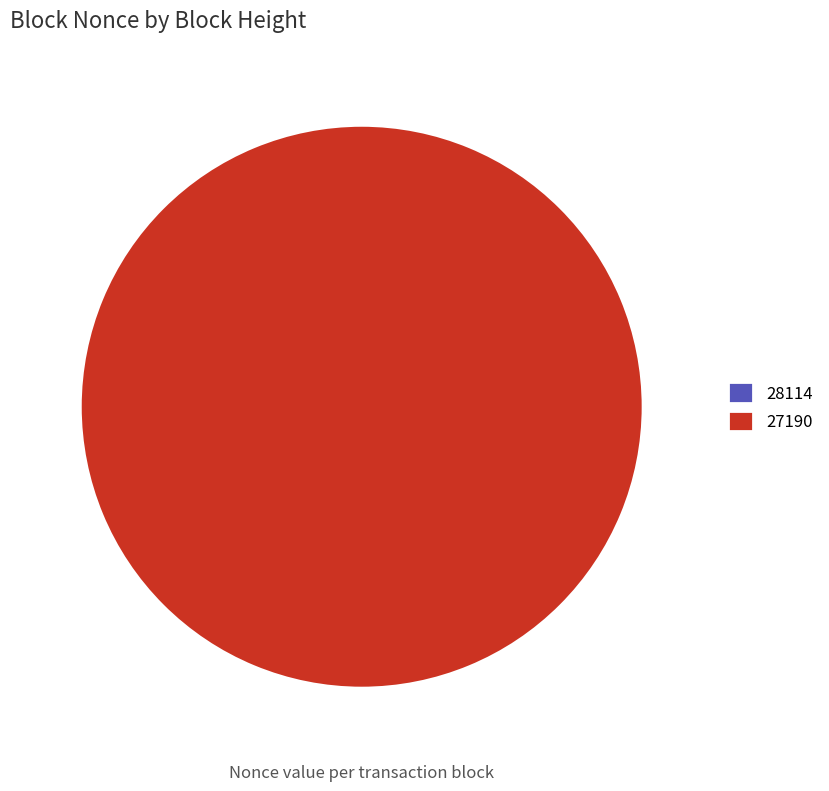

Is it true that 28114 is 1% of the pie?

False